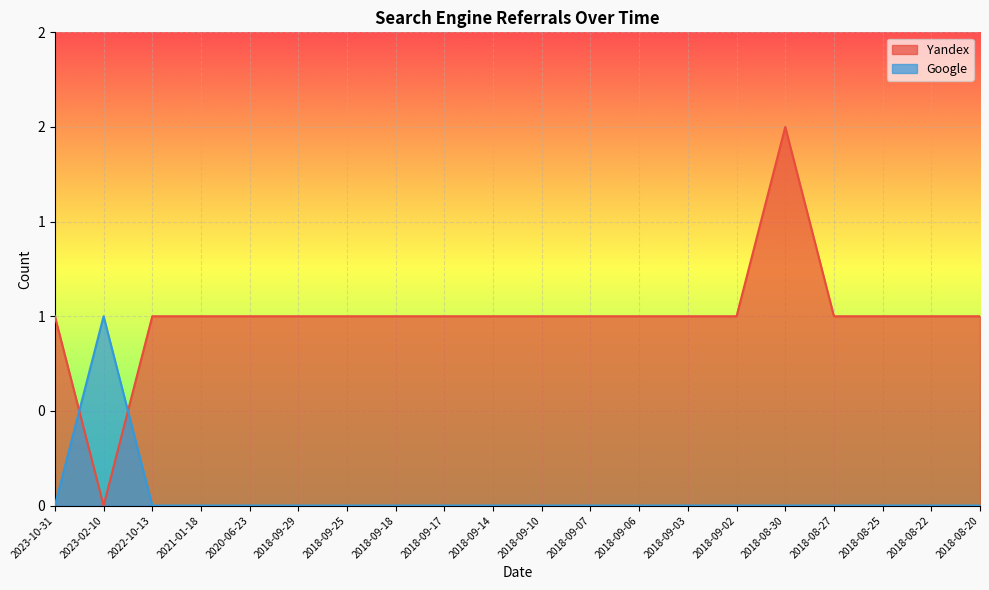

Is it true that Yandex equals 1 at 2018-08-22?

False